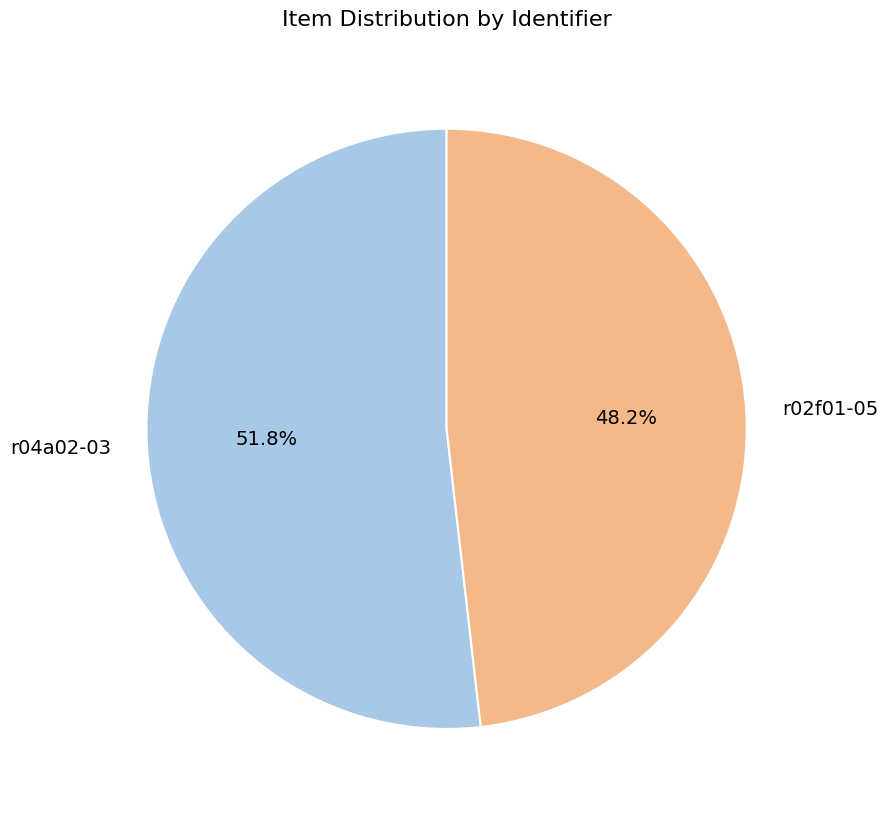

What portion of the pie excludes r02f01-05?

51.8%